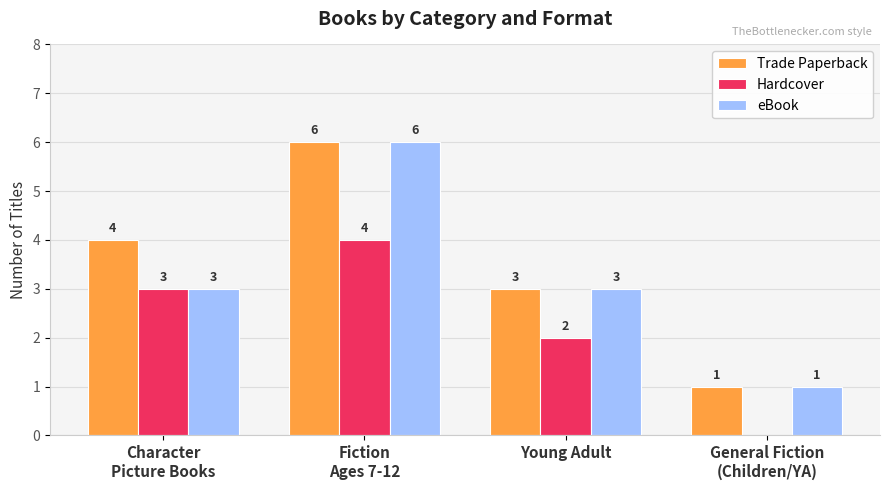

Which series has the largest total across all categories?

Trade Paperback